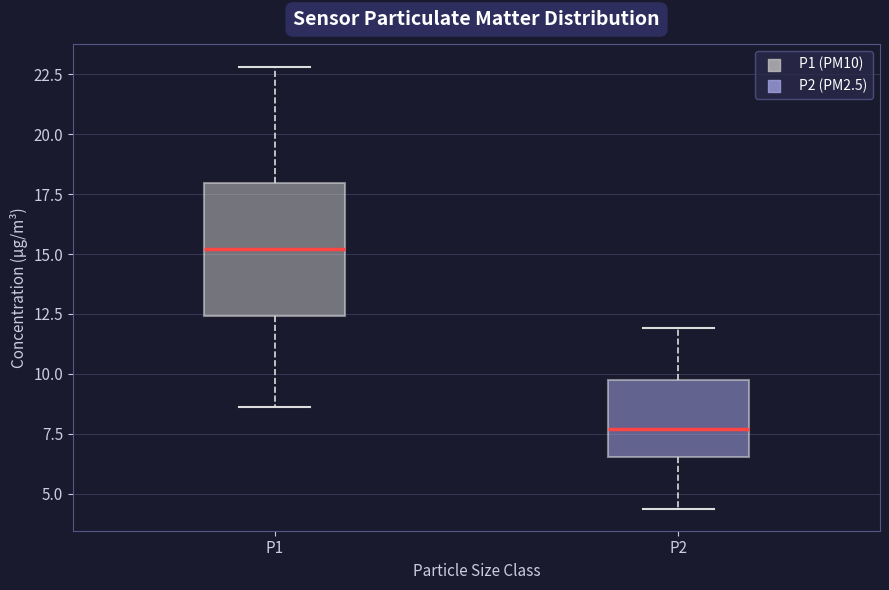

Which box has the lowest median line?

P2